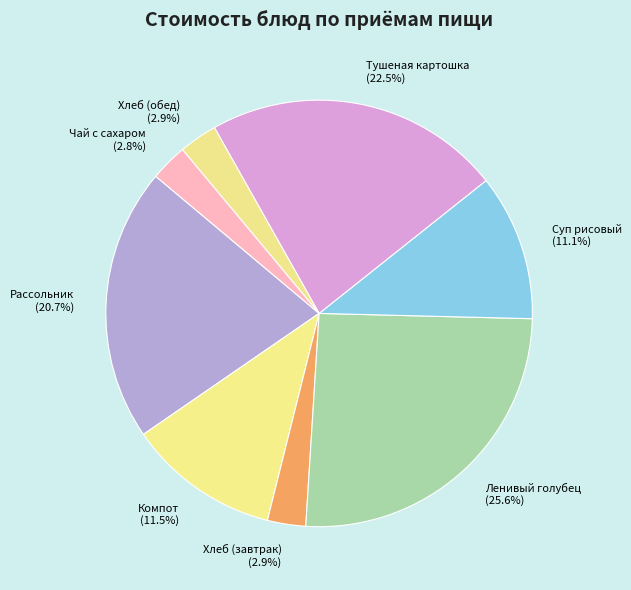

Is there any slice that represents more than half of the pie?

No